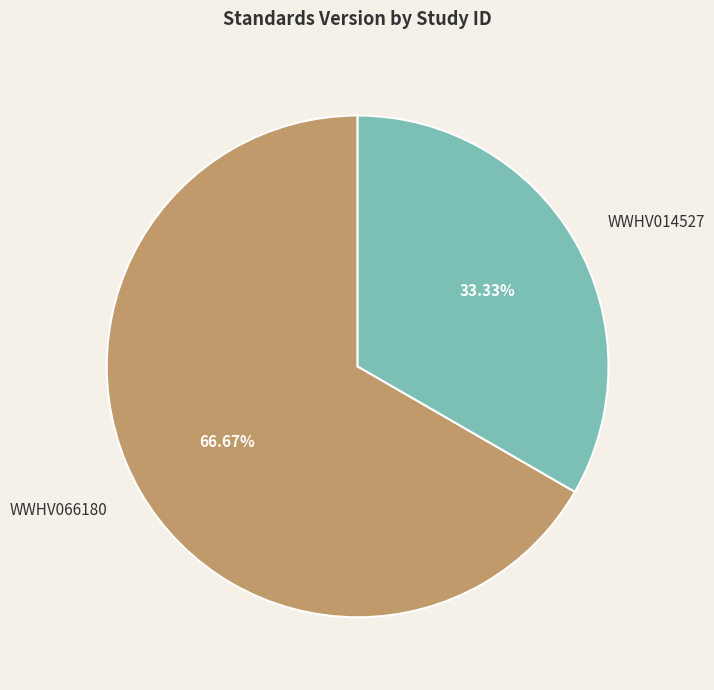

To the nearest percent, what is the difference between the WWHV014527 and WWHV066180 slice percentages?

33%